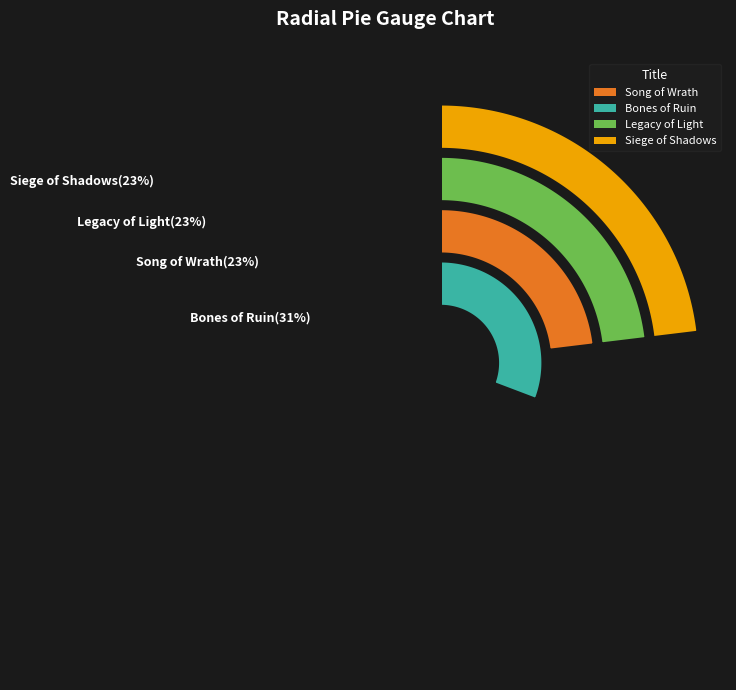

What is the change in value from Bones of Ruin to Siege of Shadows?

-1